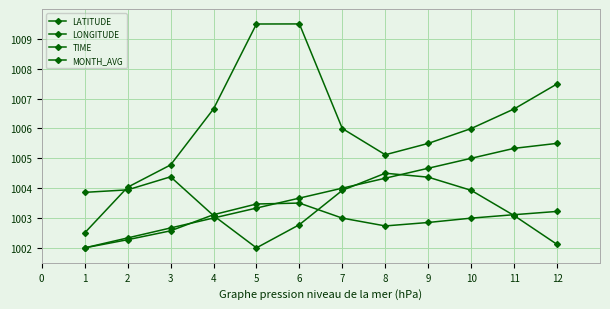

Is it true that MONTH_AVG equals 360.8 at 10?

False